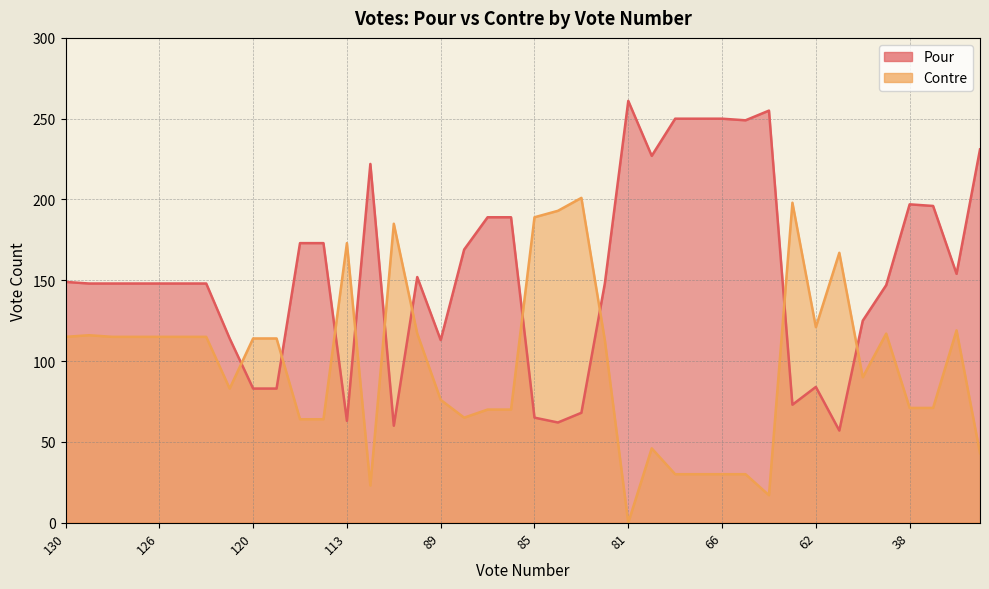

How many series are shown in this chart?

2